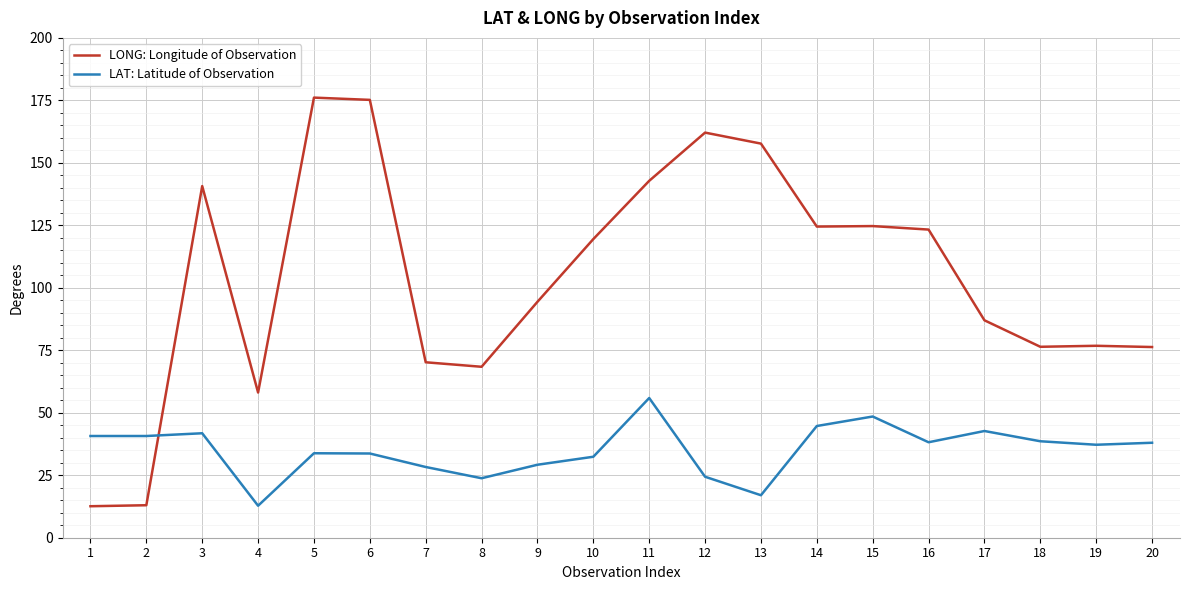

What is the greatest value displayed?

176.1